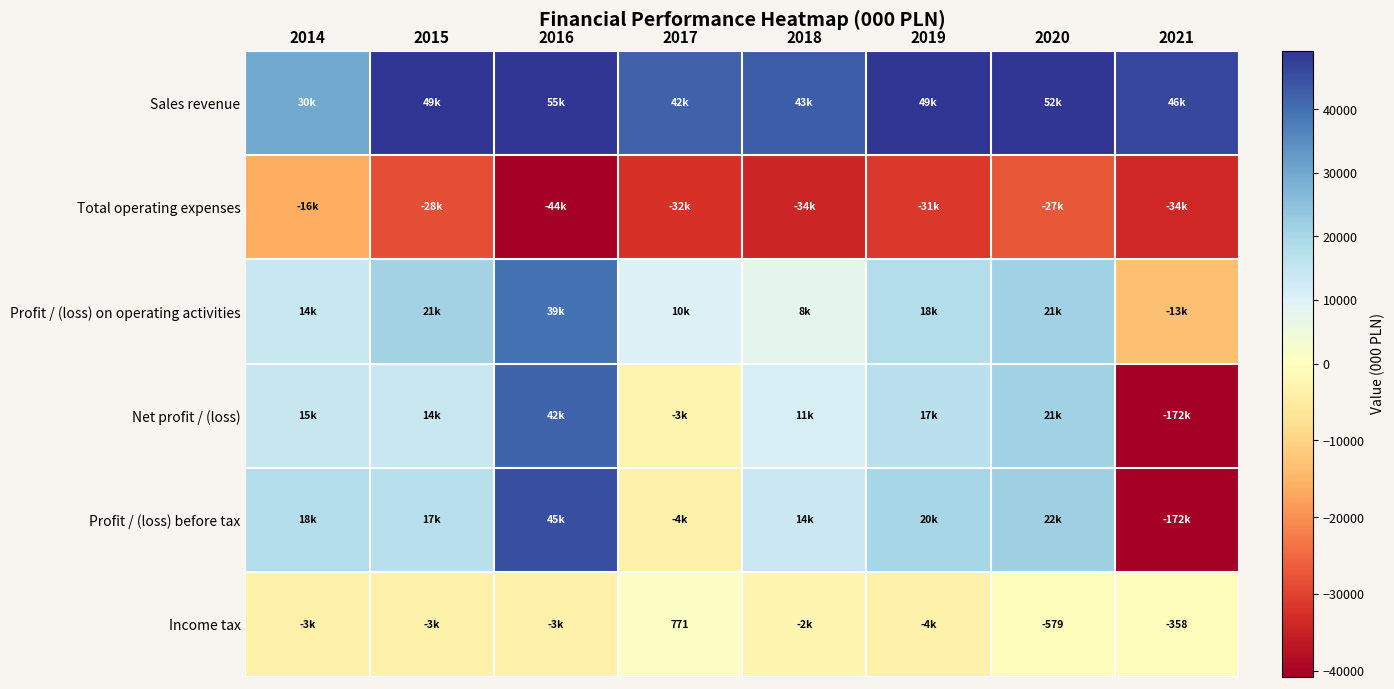

Which category has the lowest value across all series?

2021